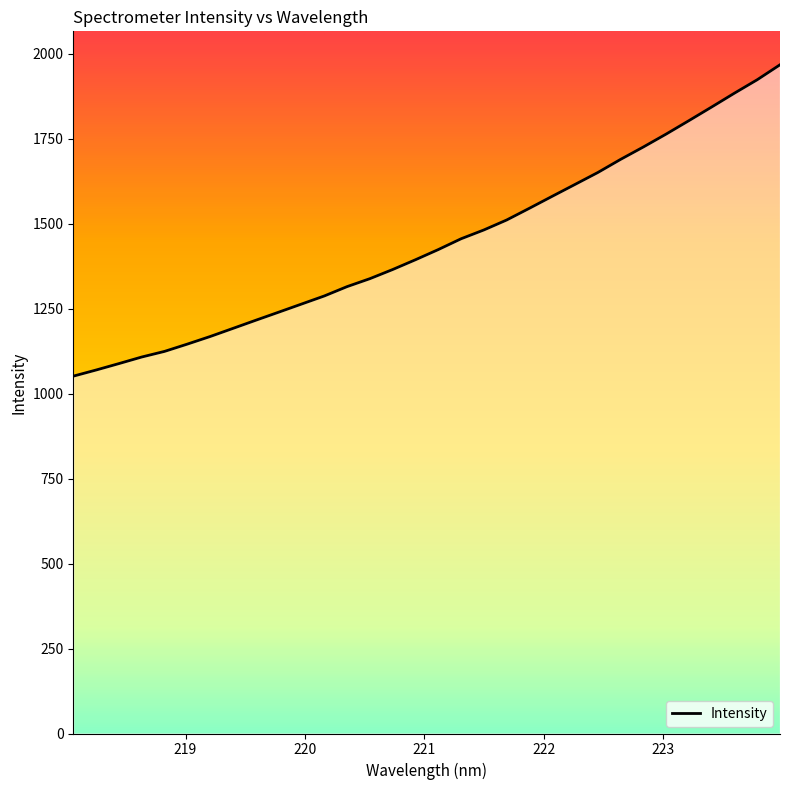

What is the difference between the maximum and minimum values?

916.3